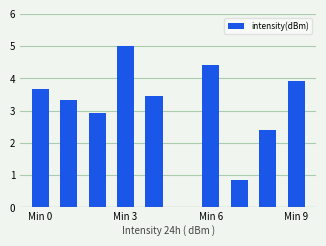

What is the greatest value displayed?

5.0